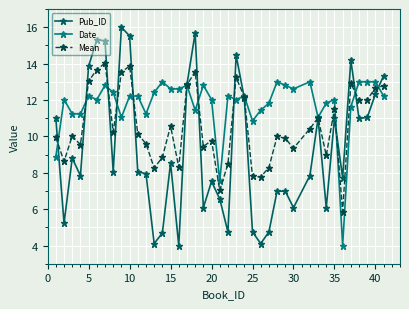

What is the value of the Pub_ID point at the 11th from the left?

8.1